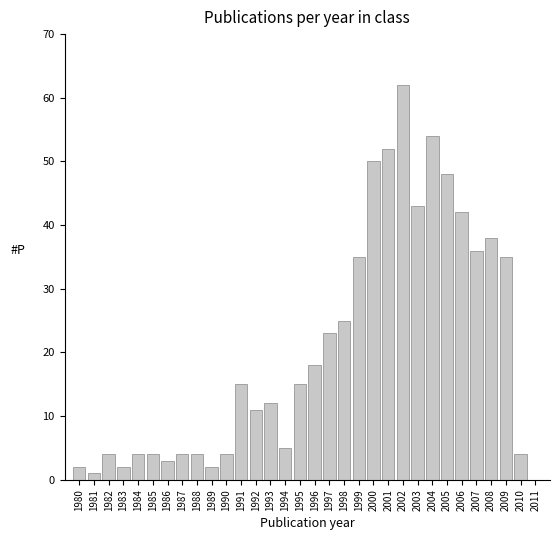

What is the sum of the values at 1982 and 2003?

47